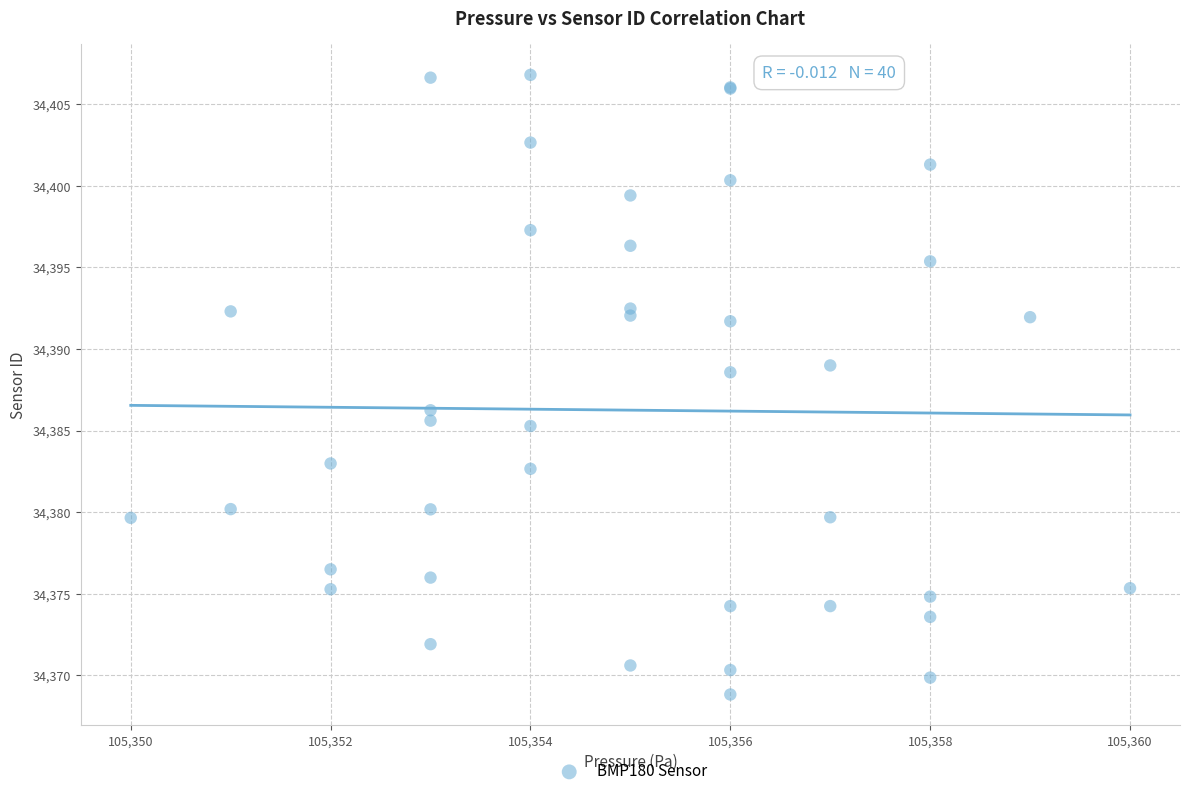

What Y value in the scatter plot is closest to 34387?

34386.2